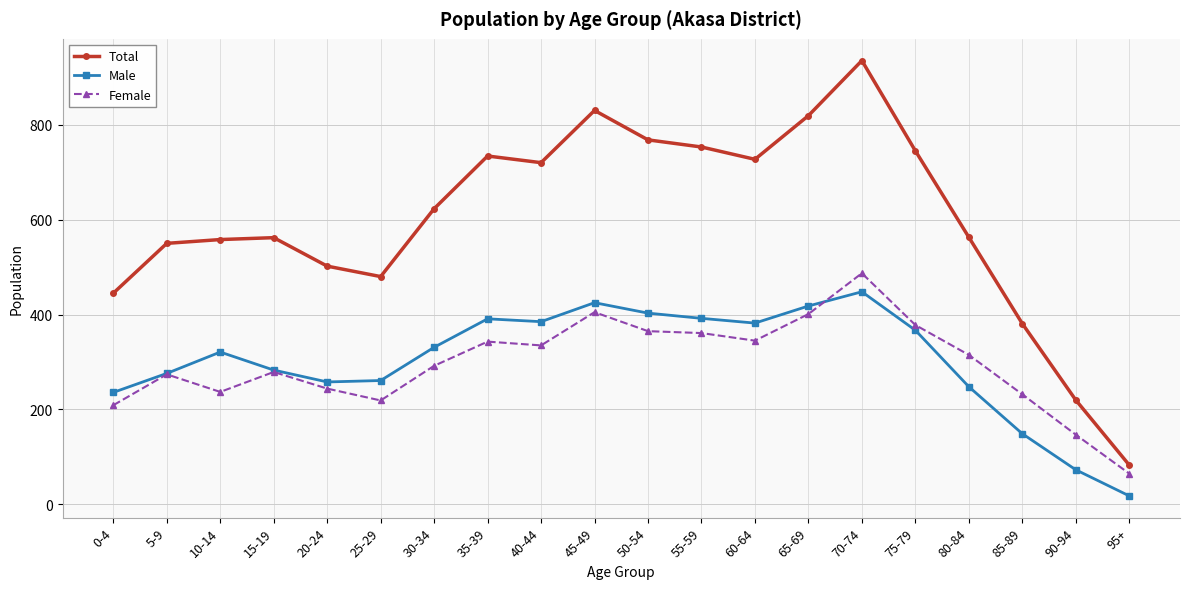

Where is the first local minimum for Female?

10-14